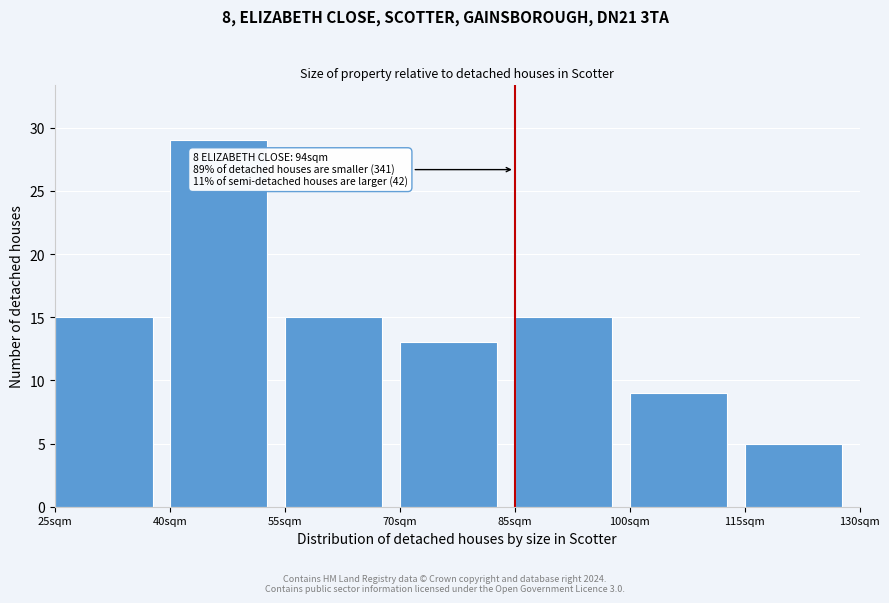

Which range on the x-axis has the tallest bar?

40 to 55